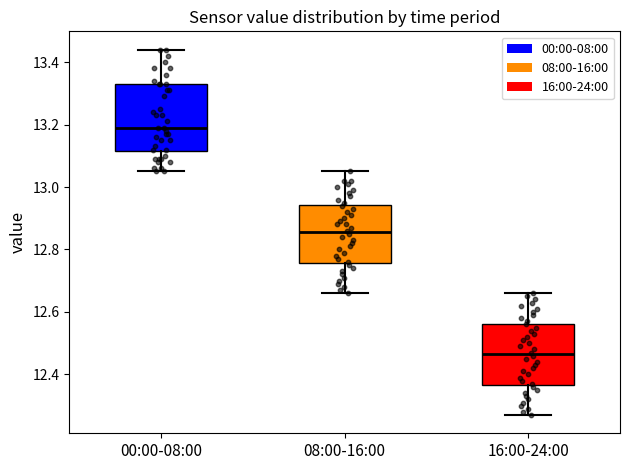

Reading left to right, transcribe this box plot: for each box, give where its median line is, the range the box spans, and where its two whiskers end, as read against the y-axis. The values are not printed on the chart, so give them approximately, as read against the axis.

00:00-08:00: median 13.20, box 13.12 to 13.34, whiskers 13.06 to 13.44
08:00-16:00: median 12.86, box 12.76 to 12.94, whiskers 12.66 to 13.06
16:00-24:00: median 12.46, box 12.36 to 12.56, whiskers 12.28 to 12.66